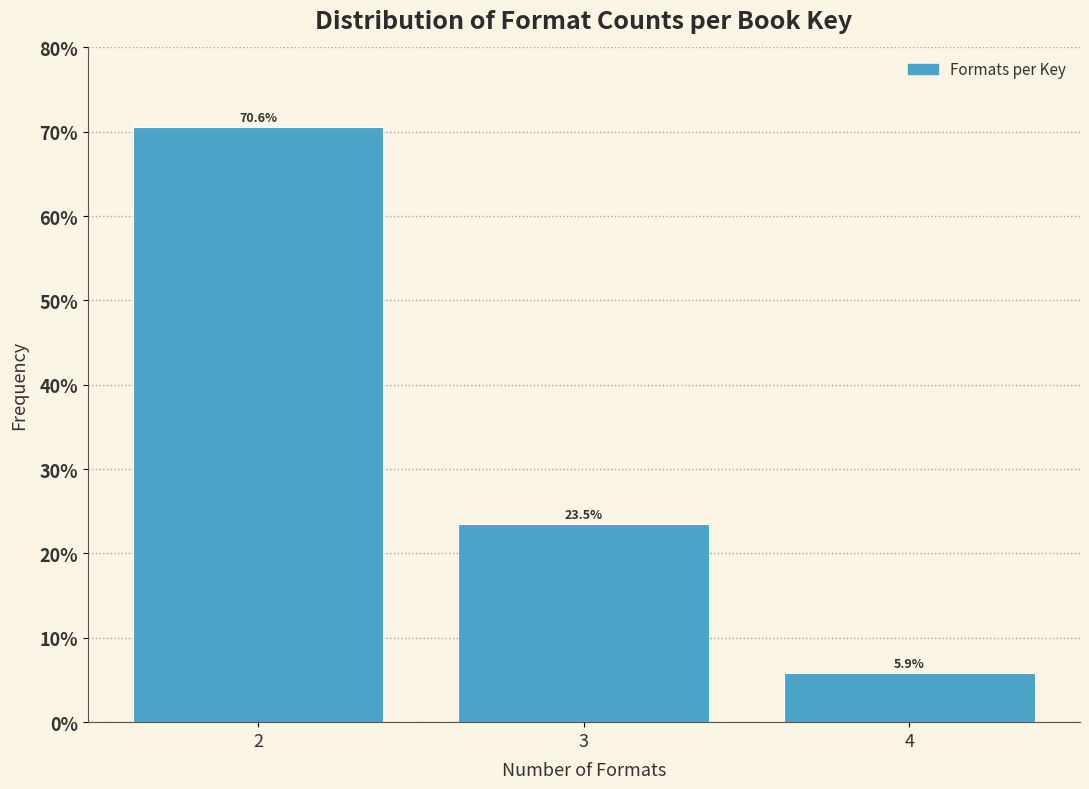

Reading left to right, extract all data points from this chart.

70.6	23.5	5.9